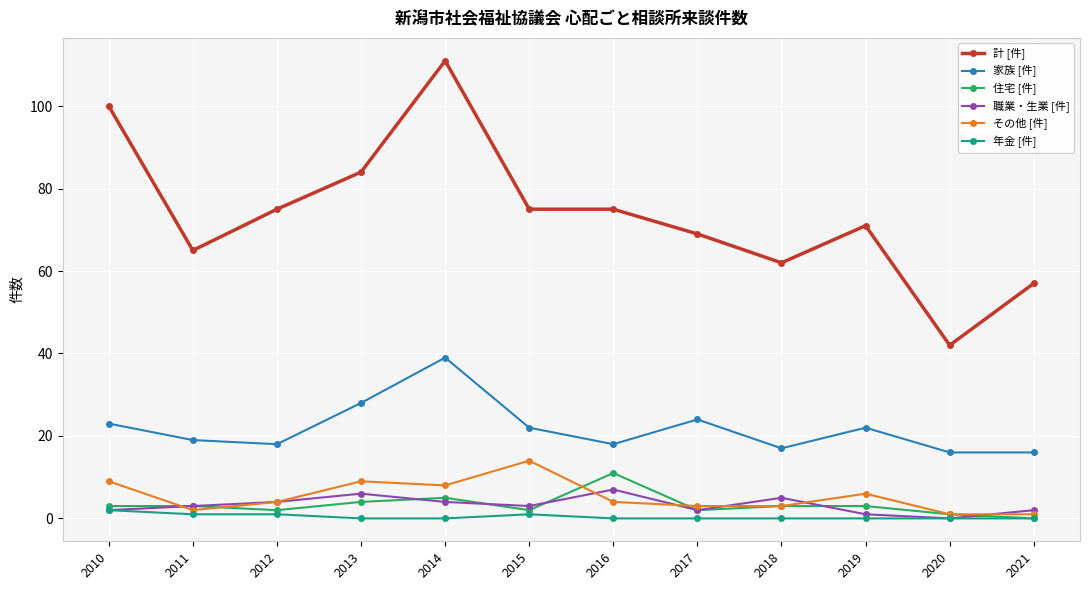

At which category does 計 [件] reach its first local peak?

2014